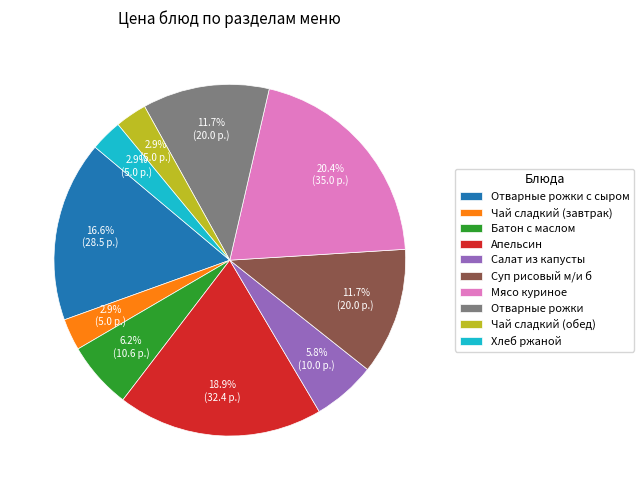

True or false: Суп рисовый м/и б accounts for 12% of the total.

True